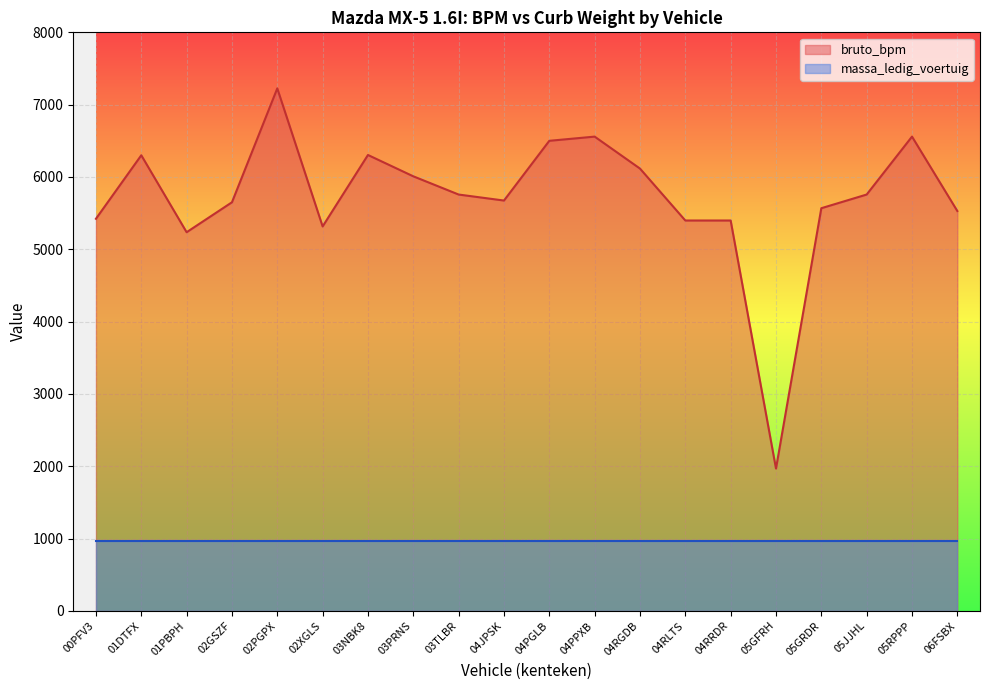

Which category has the highest value across all series?

02PGPX